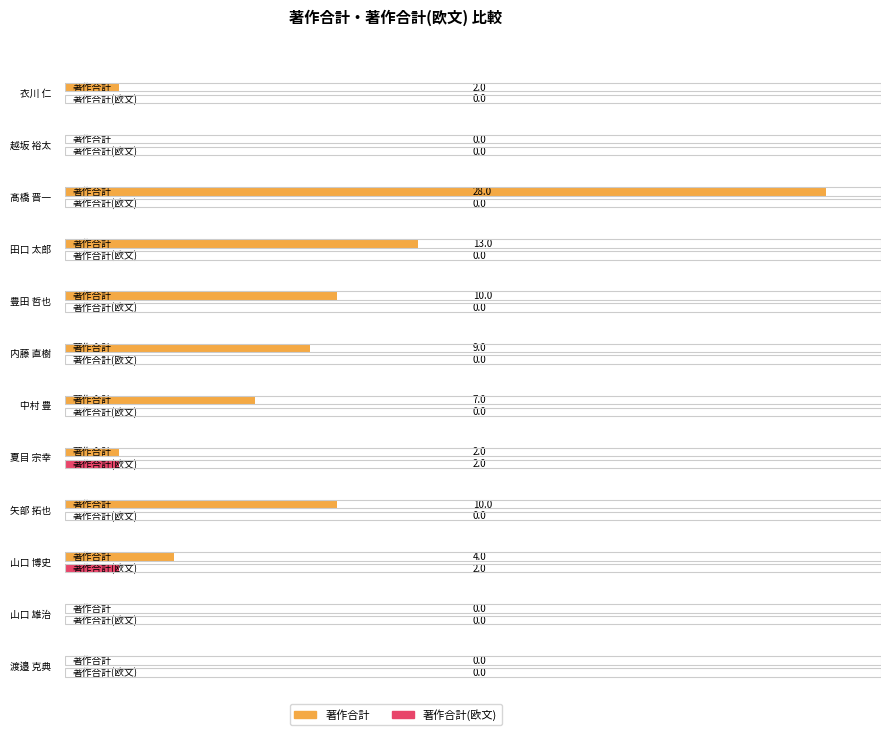

Is the value of 著作合計(欧文) at 衣川 仁 greater than the value of 著作合計 at 豊田 哲也?

No